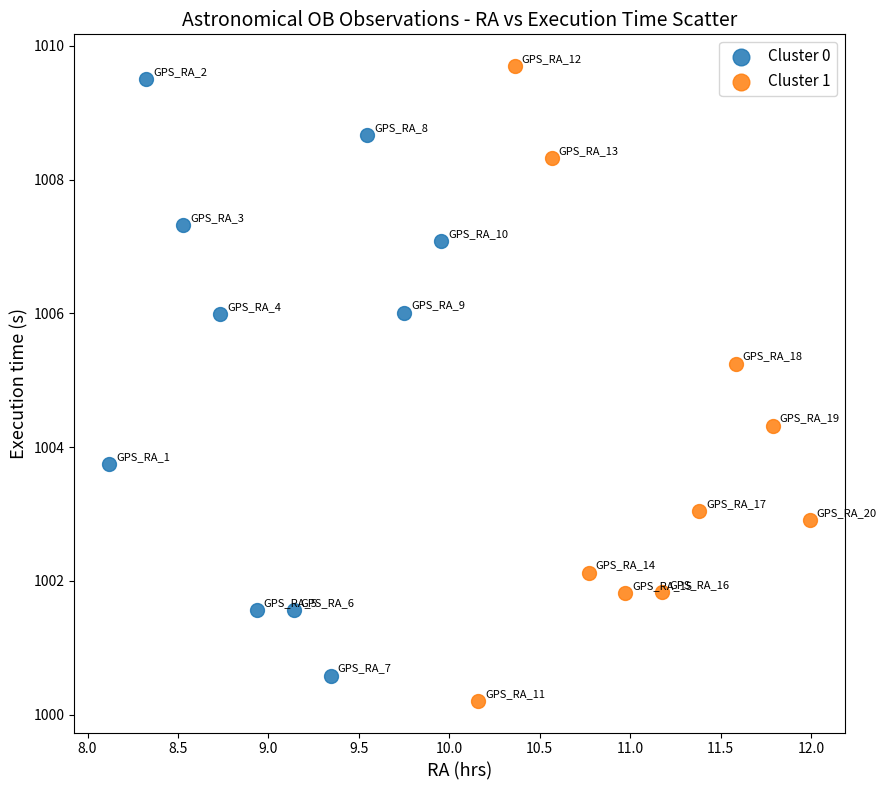

Which series contains the lowest Y value?

Cluster 1